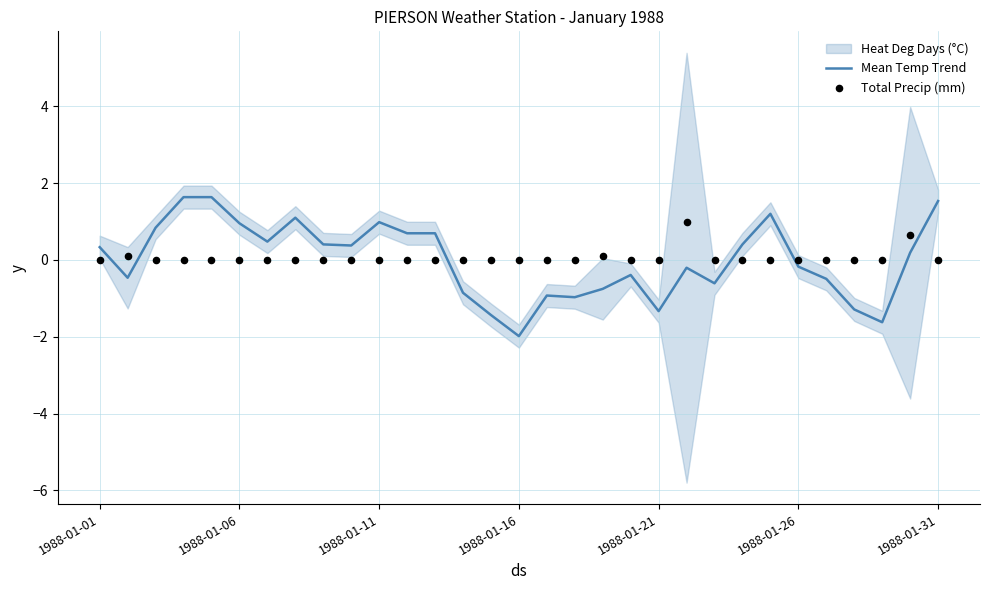

At how many categories does at least one series exceed 0?

19